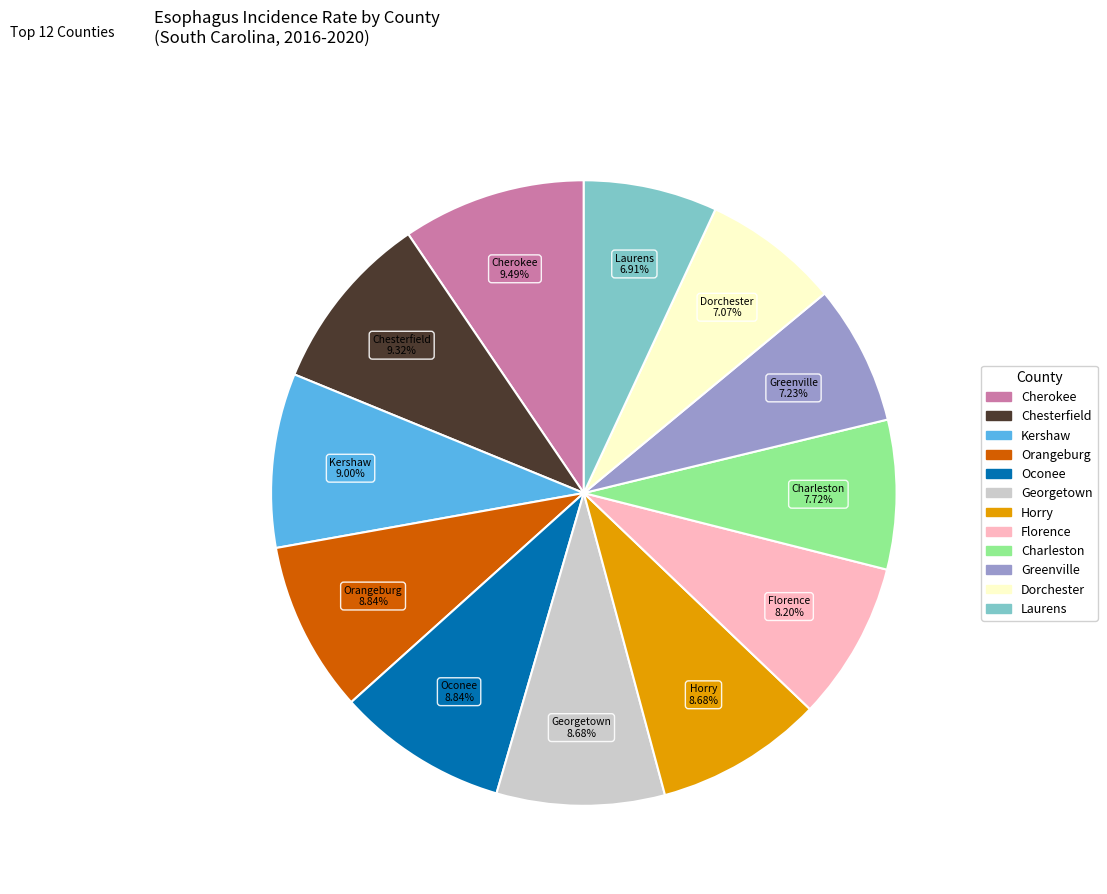

Count the number of slices in the pie.

12